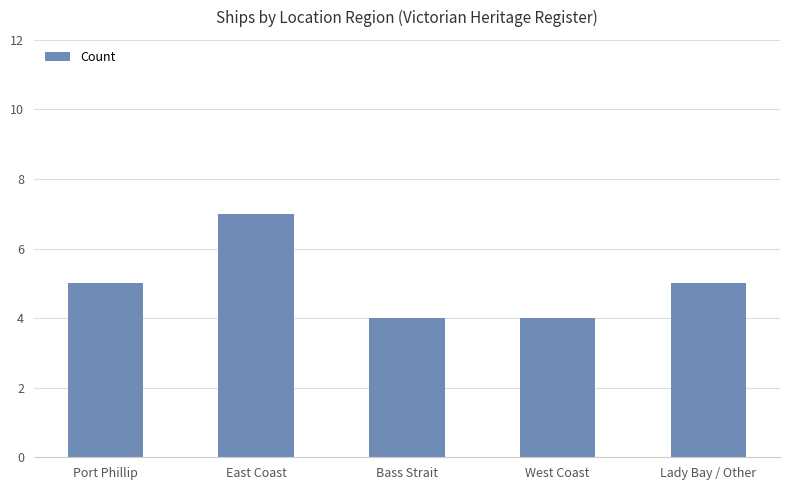

Which has a higher value, Lady Bay / Other or East Coast?

East Coast